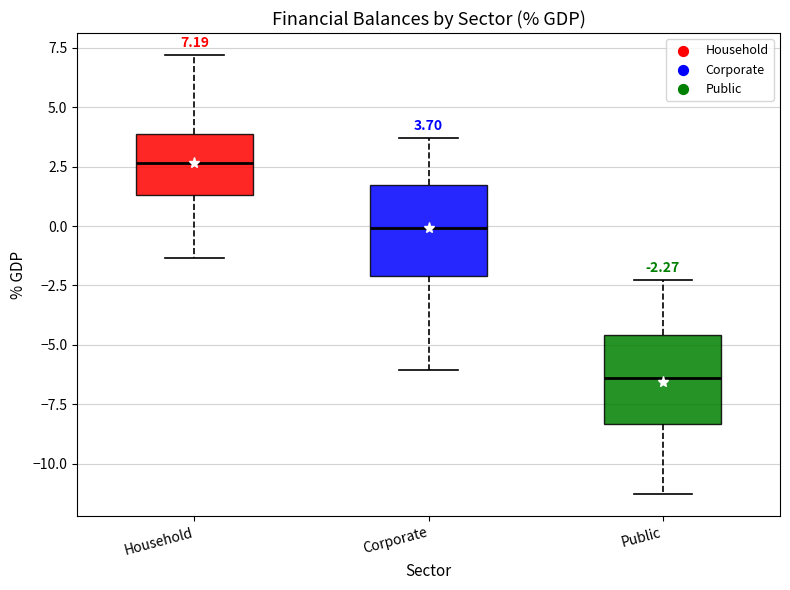

Which box's median line is the lowest?

Public